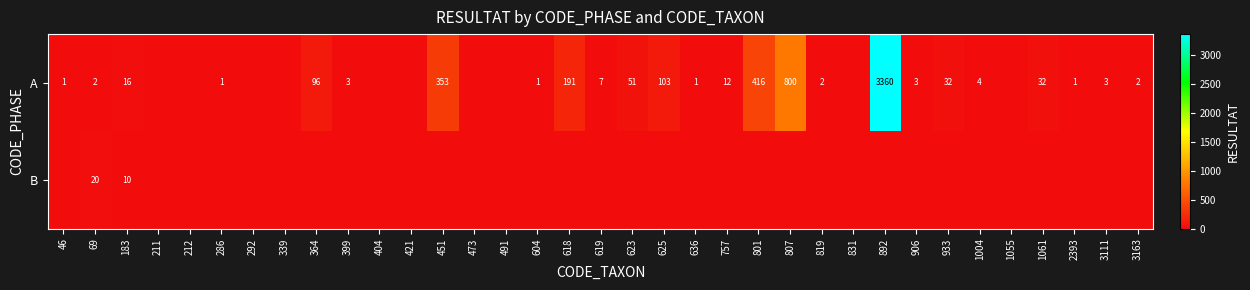

The value of A at 1004 is 4. True or false?

True